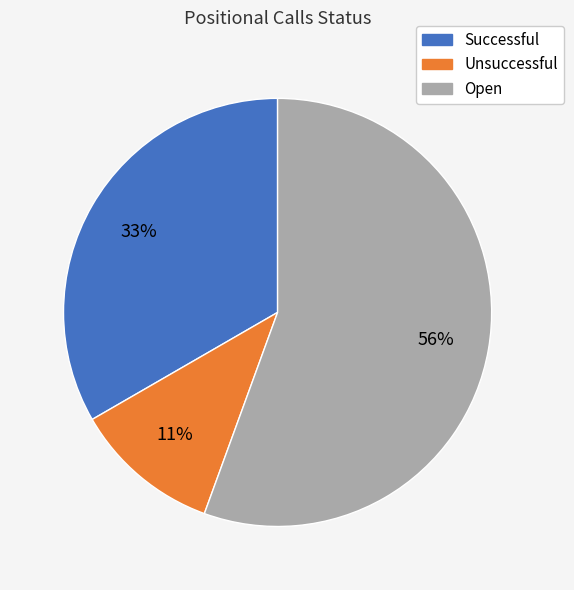

What is the smallest slice in the pie chart?

Unsuccessful